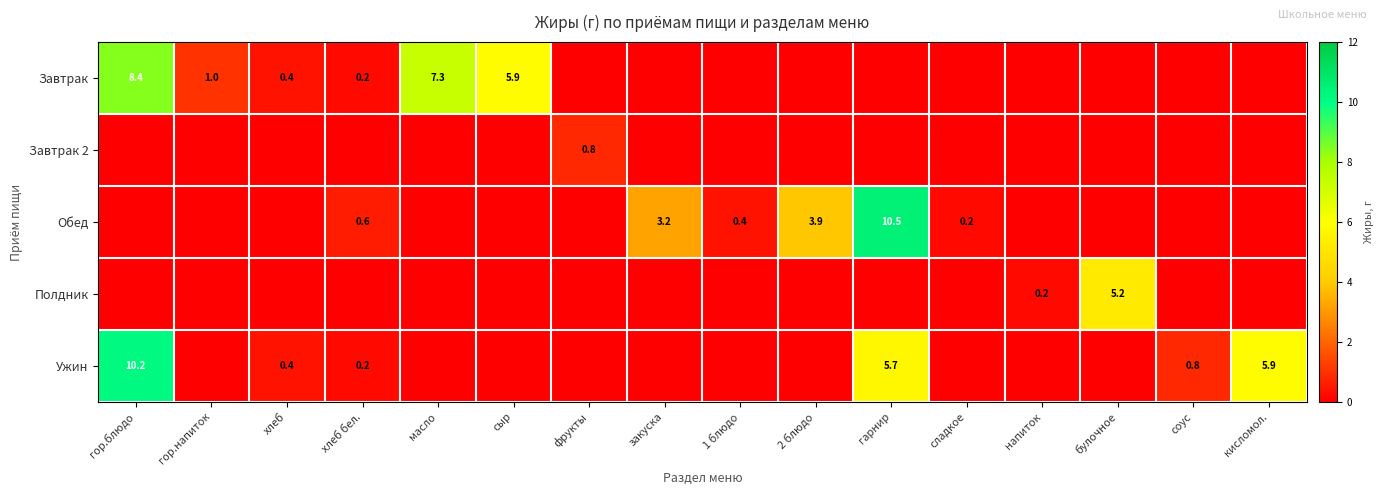

The value of Завтрак at масло is 3.3. True or false?

False